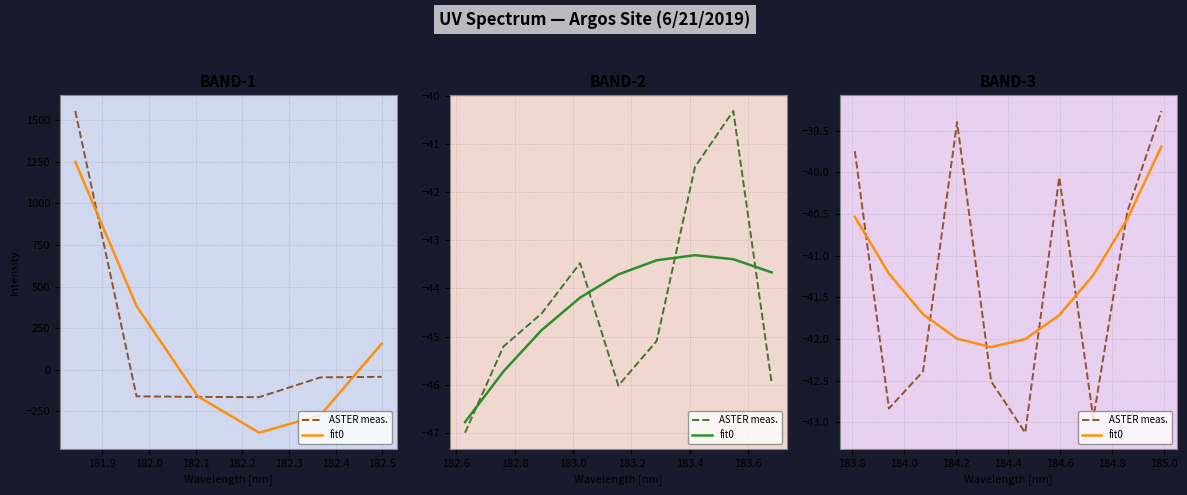

True or false: ASTER meas. and fit0 intersect in this chart.

True